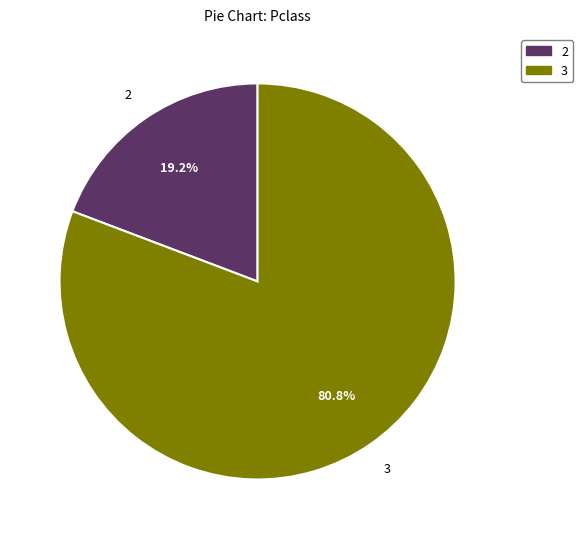

Does any single category account for the majority?

Yes